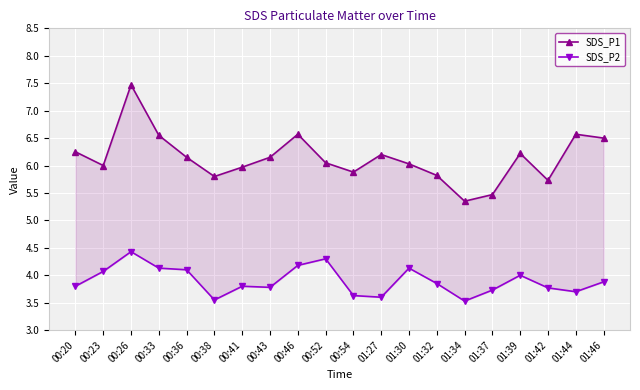

How many interior local peaks does the SDS_P1 series have?

5